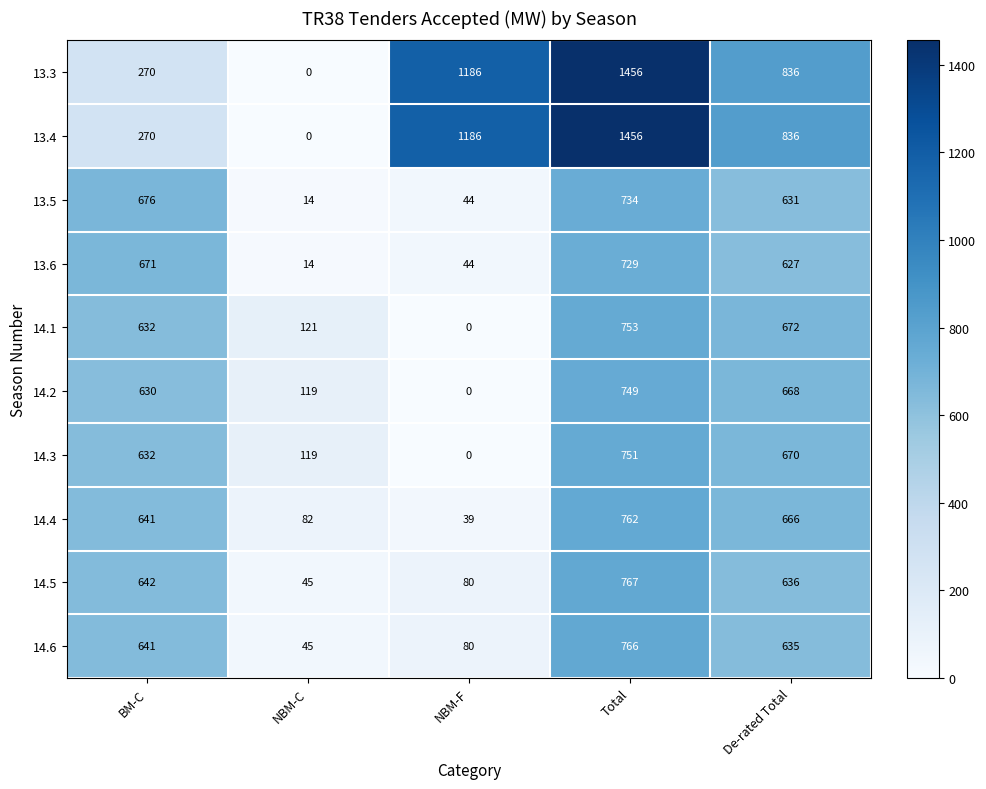

What is the total value across all series at NBM-C?

559